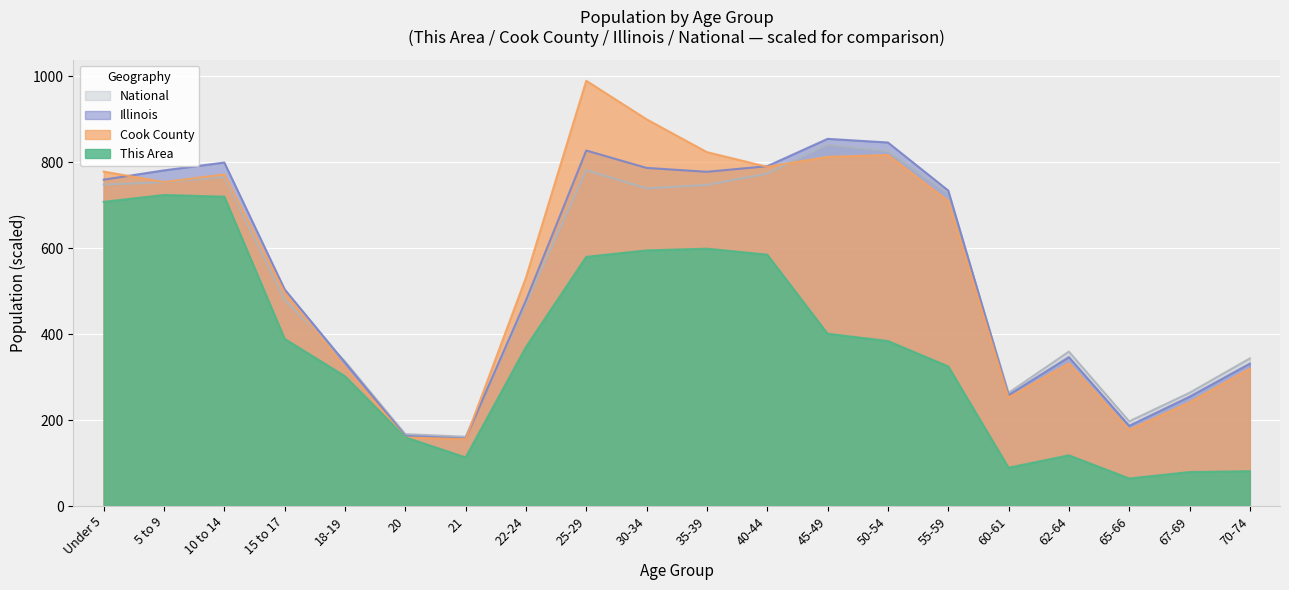

What is the label of the 9th point from the left?

25-29